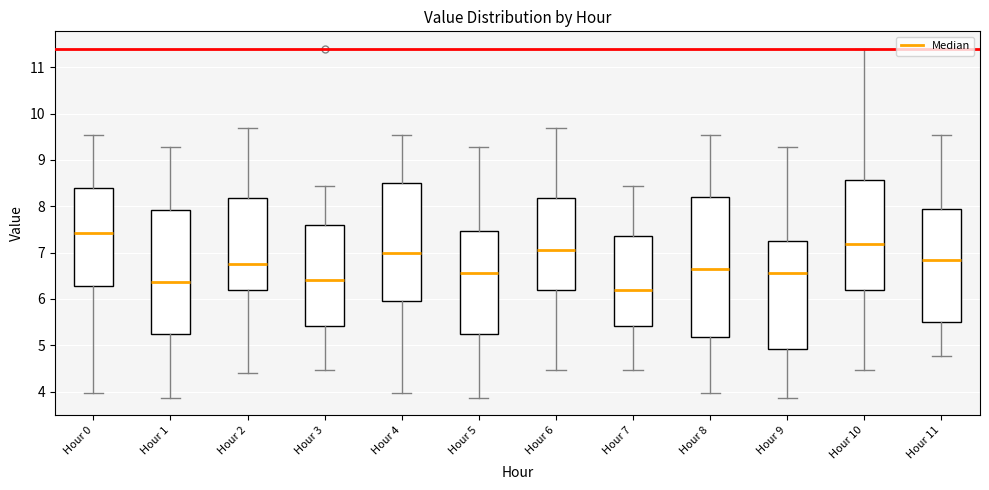

Reading left to right, read every box against the y-axis: the position of its median line, the range the box covers, and the ends of its whiskers. The values are not printed on the chart, so give them approximately, as read against the axis.

Hour 0: median 7.4, box 6.3 to 8.4, whiskers 4.0 to 9.5
Hour 1: median 6.4, box 5.2 to 7.9, whiskers 3.9 to 9.3
Hour 2: median 6.8, box 6.2 to 8.2, whiskers 4.4 to 9.7
Hour 3: median 6.4, box 5.4 to 7.6, whiskers 4.5 to 8.4
Hour 4: median 7.0, box 6.0 to 8.5, whiskers 4.0 to 9.5
Hour 5: median 6.6, box 5.2 to 7.5, whiskers 3.9 to 9.3
Hour 6: median 7.1, box 6.2 to 8.2, whiskers 4.5 to 9.7
Hour 7: median 6.2, box 5.4 to 7.4, whiskers 4.5 to 8.4
Hour 8: median 6.7, box 5.2 to 8.2, whiskers 4.0 to 9.5
Hour 9: median 6.6, box 4.9 to 7.3, whiskers 3.9 to 9.3
Hour 10: median 7.2, box 6.2 to 8.6, whiskers 4.5 to 11.4
Hour 11: median 6.8, box 5.5 to 7.9, whiskers 4.8 to 9.5